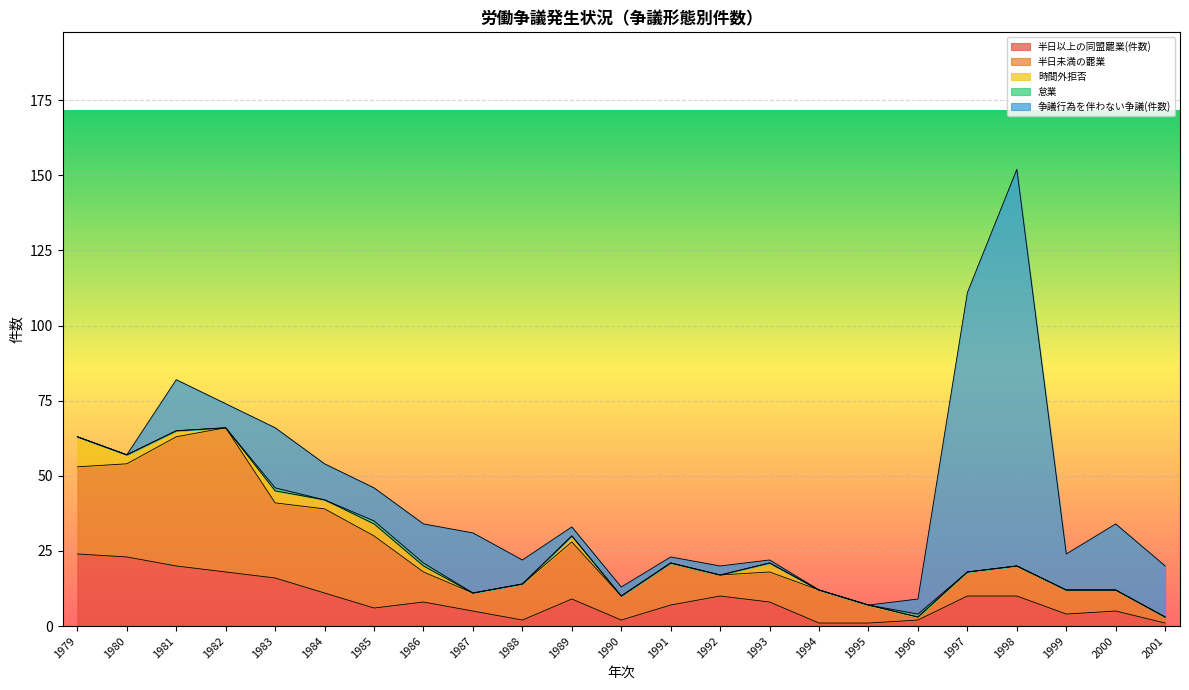

What is the difference between the 争議行為を伴わない争議(件数) values at 1995 and 1999?

12